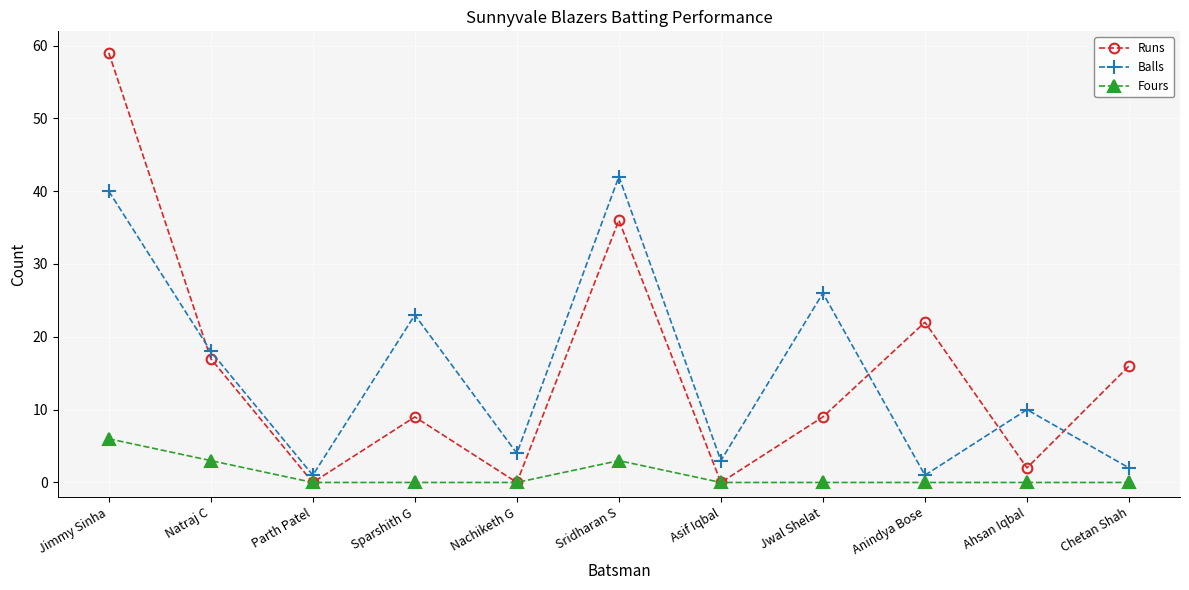

What position from the right is Jwal Shelat?

4